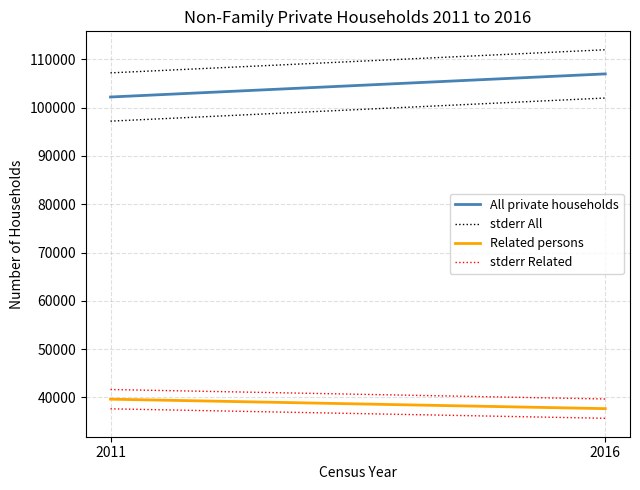

What is the value of the Related persons point at the 1st from the left?

39611